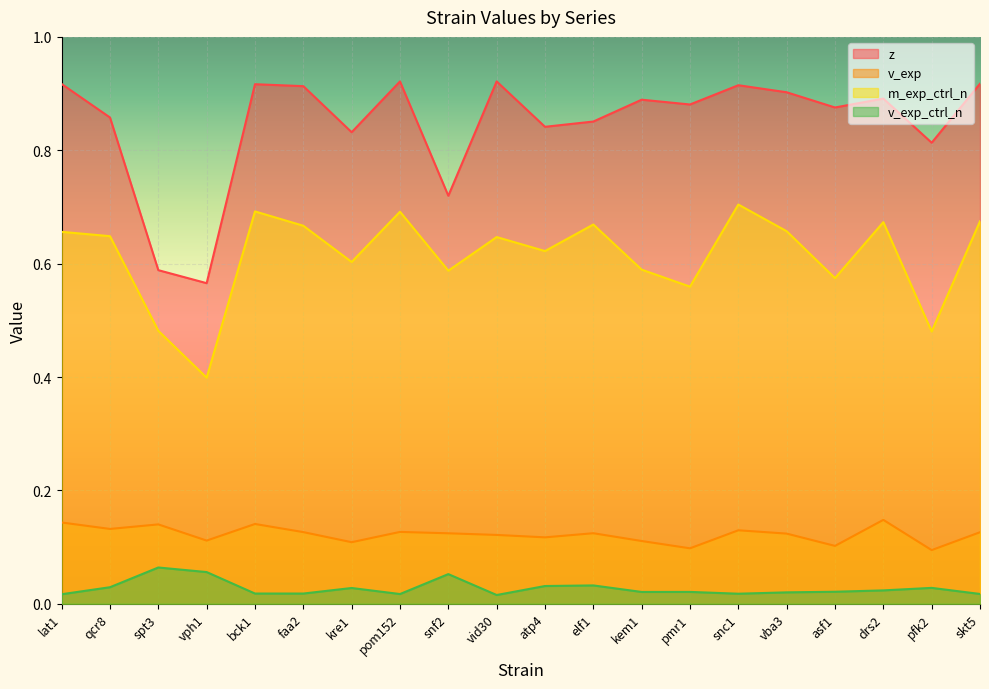

What position from the right is snf2?

12